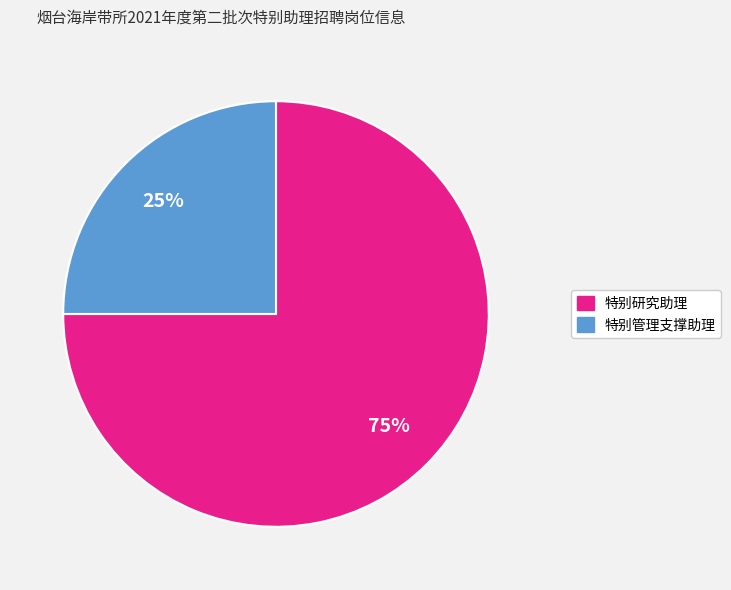

Is there a majority slice in this chart?

Yes